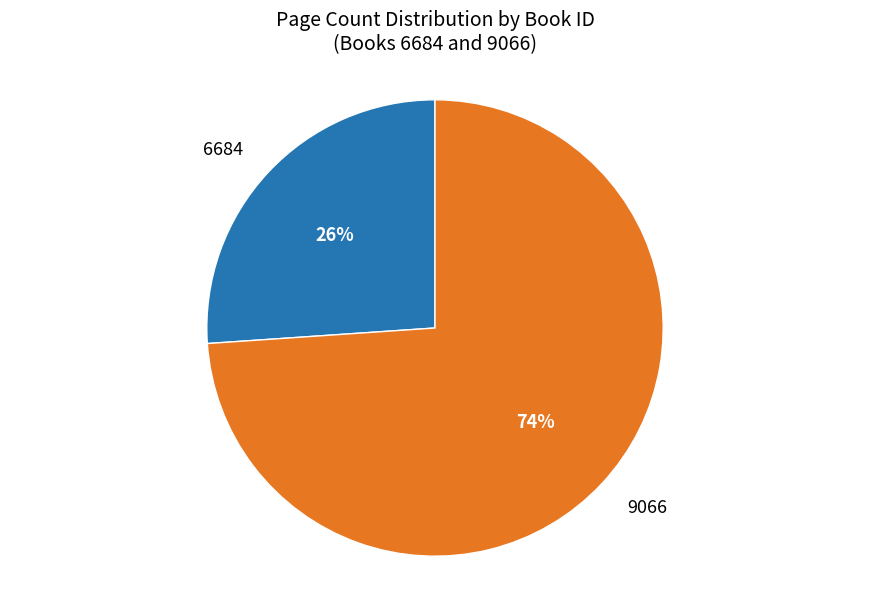

To the nearest percent, what is the average slice percentage?

50%